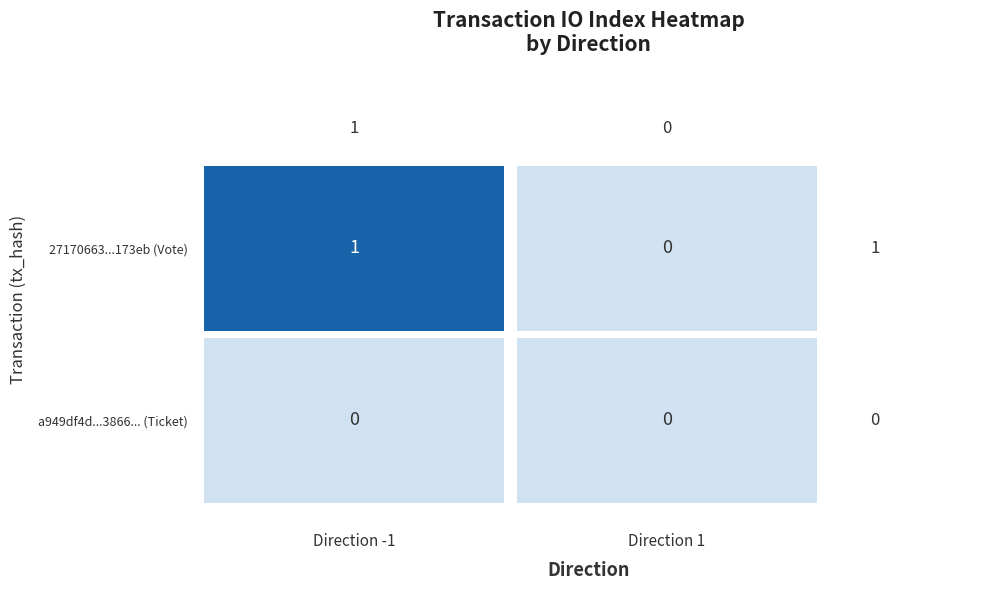

Is it true that 27170663bb94d50ad19f86a3f125dd767e173eb equals 2 at direction_-1?

False